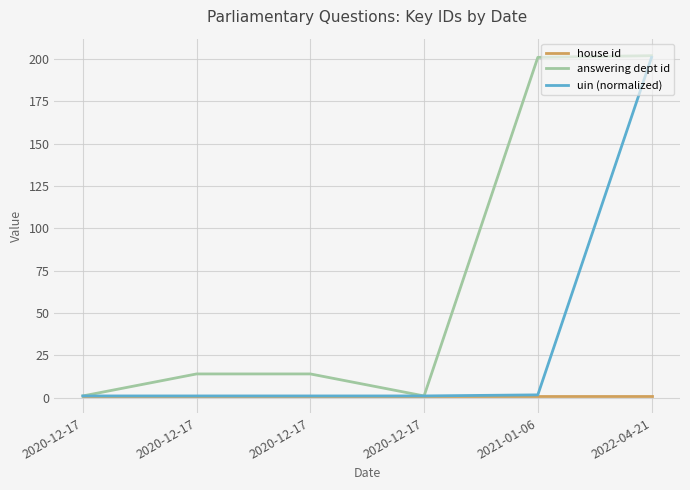

Does the chart display data point markers on the line(s)?

No